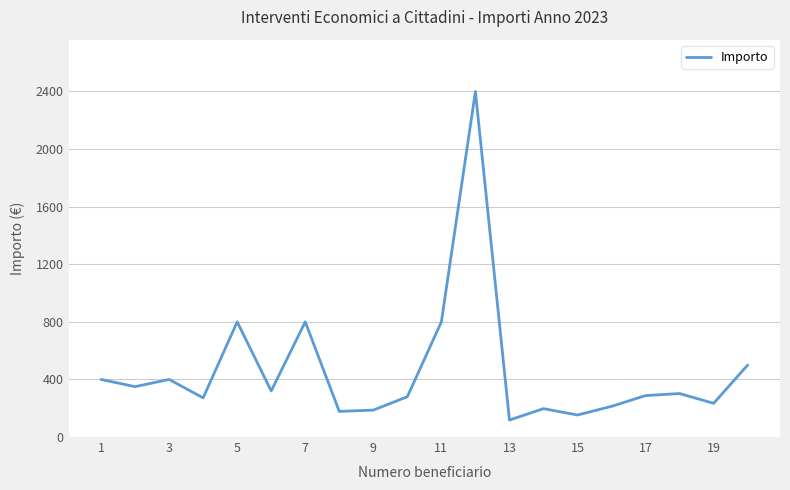

What is the maximum value shown in the chart?

2400